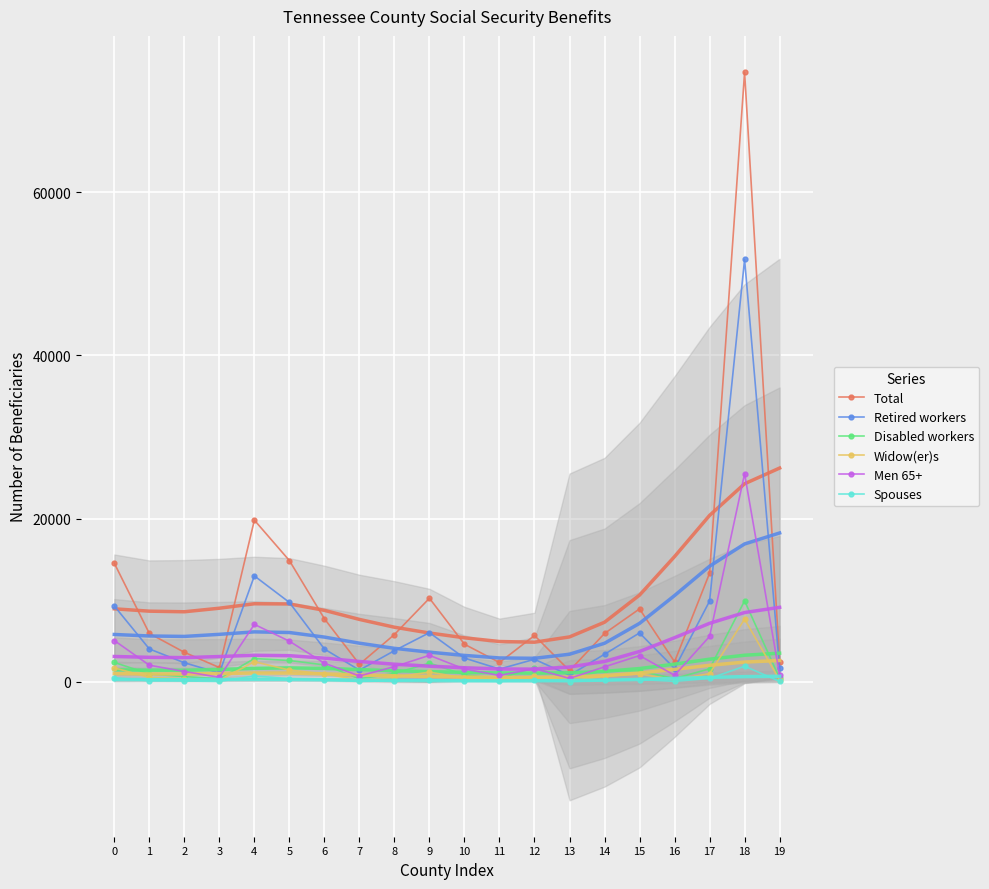

How many lines are shown in the chart?

6